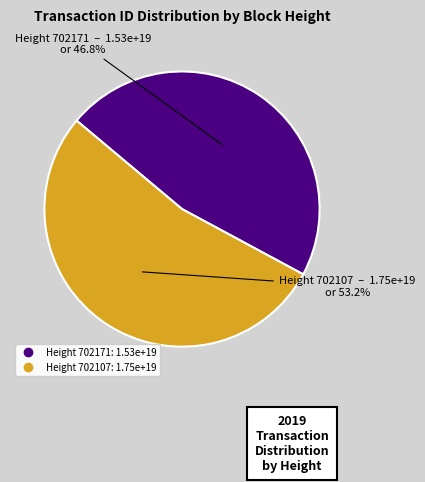

Is there a majority slice in this chart?

Yes